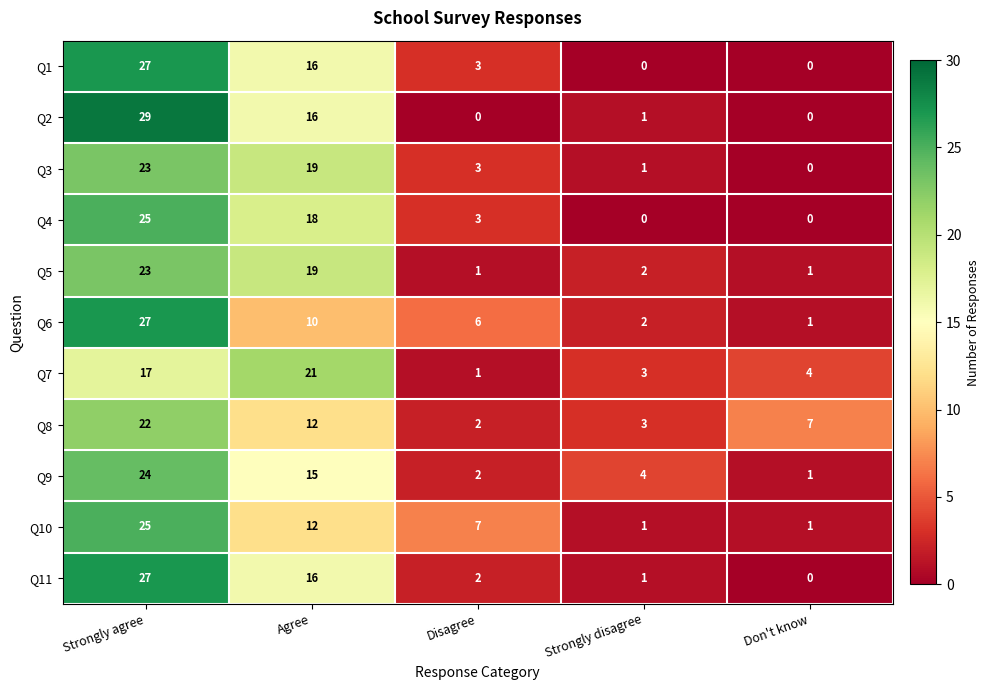

Is the value of Q10 at Agree greater than the value of Q3 at Strongly disagree?

Yes